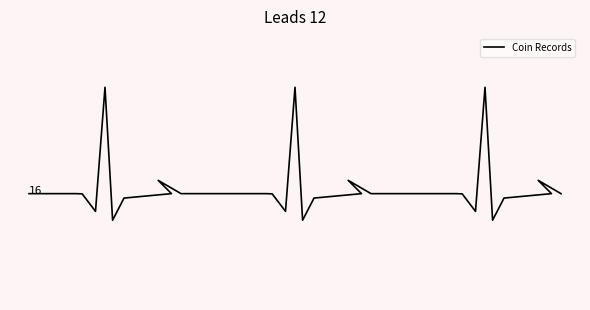

How many values are below -298?

12